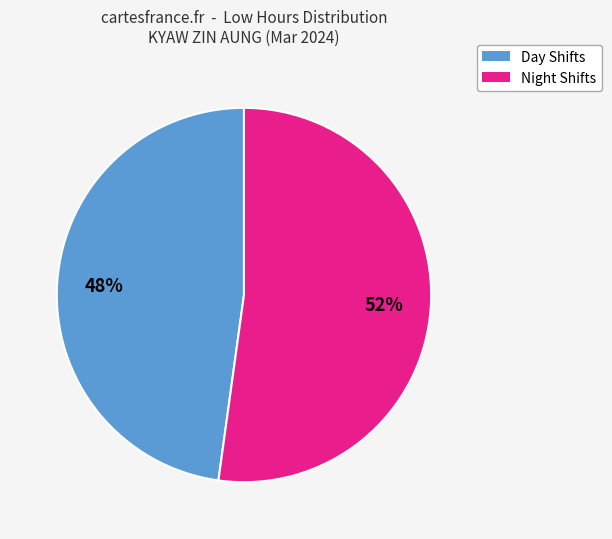

Does any single category account for the majority?

Yes